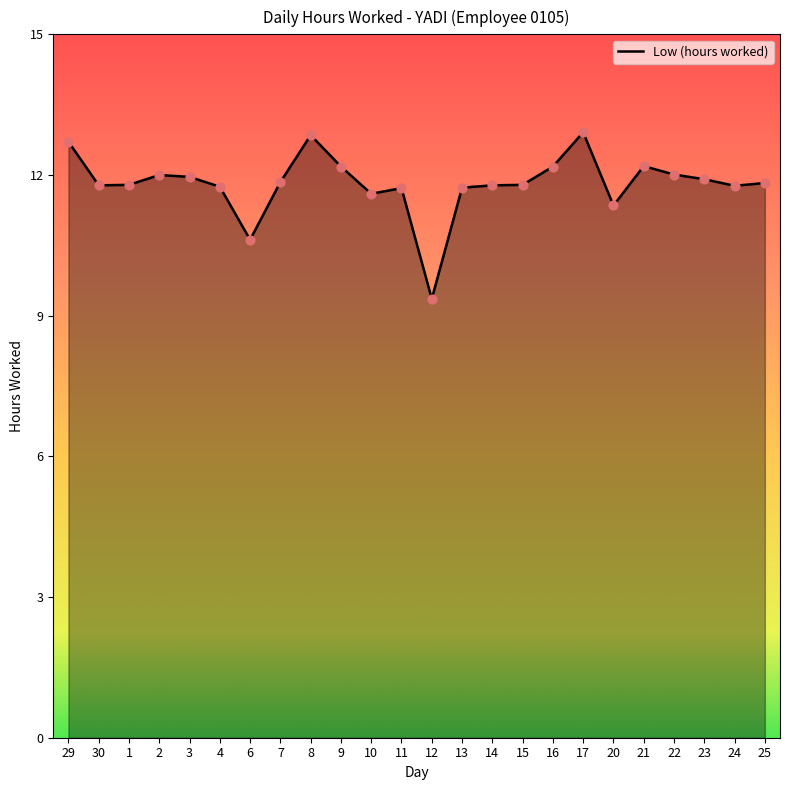

Between 22 and 20, which is larger?

22